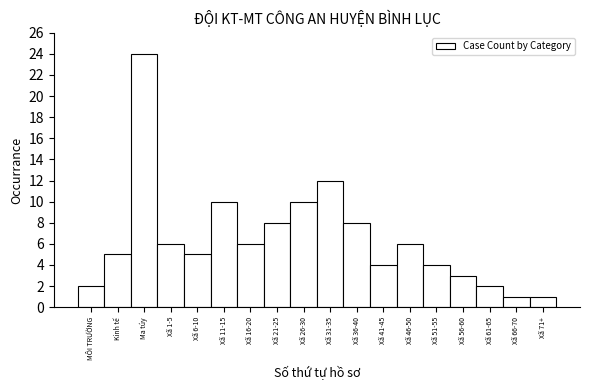

Reading right to left, what are all the values shown in this chart?

1	1	2	3	4	6	4	8	12	10	8	6	10	5	6	24	5	2